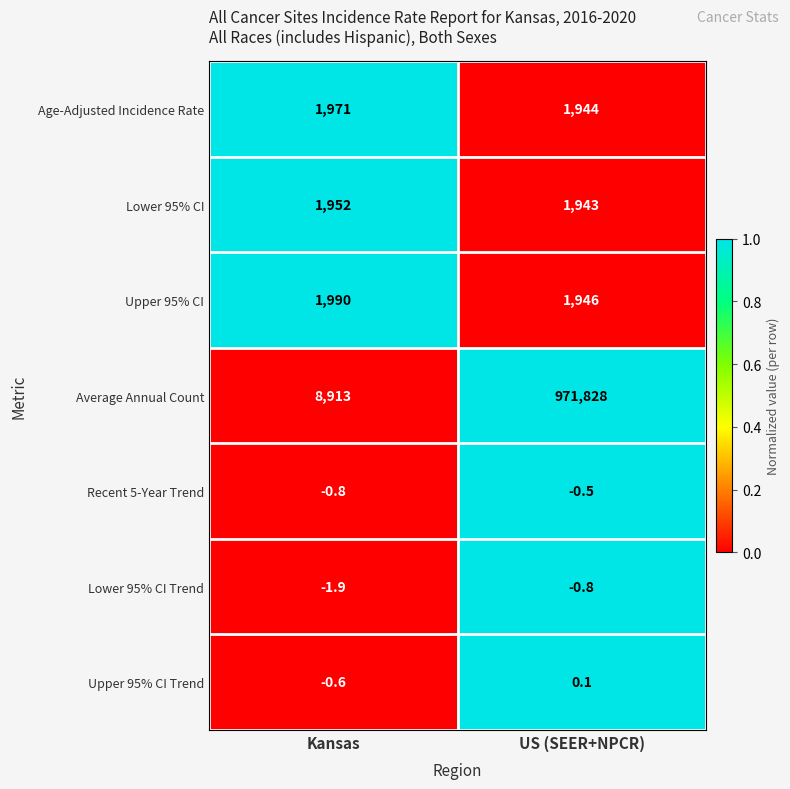

At how many categories does at least one series exceed 0?

2